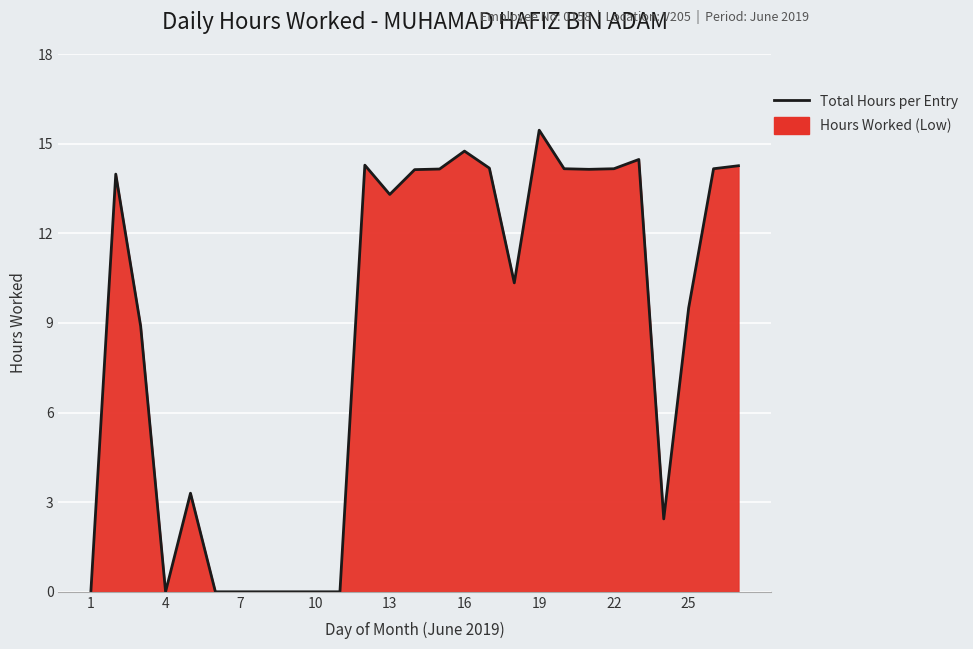

How many values are below 13?

13